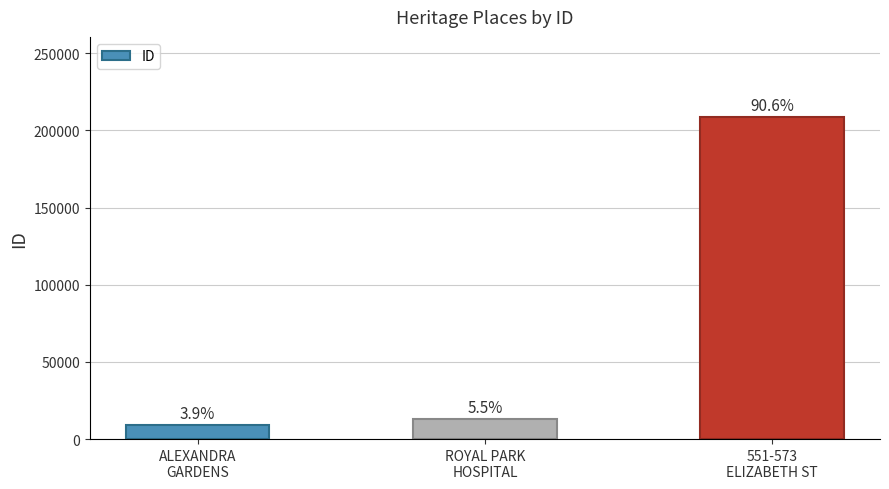

Are the bars horizontal?

No